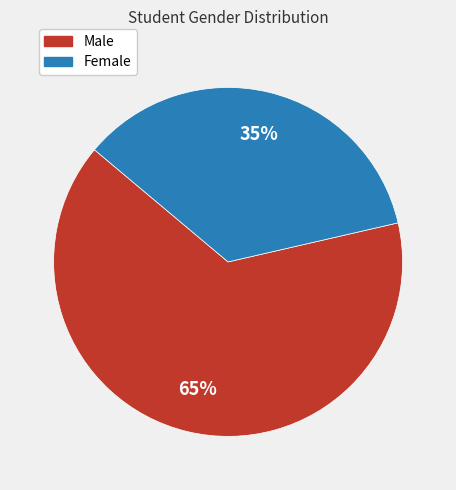

To the nearest percent, what is the average slice percentage?

50%